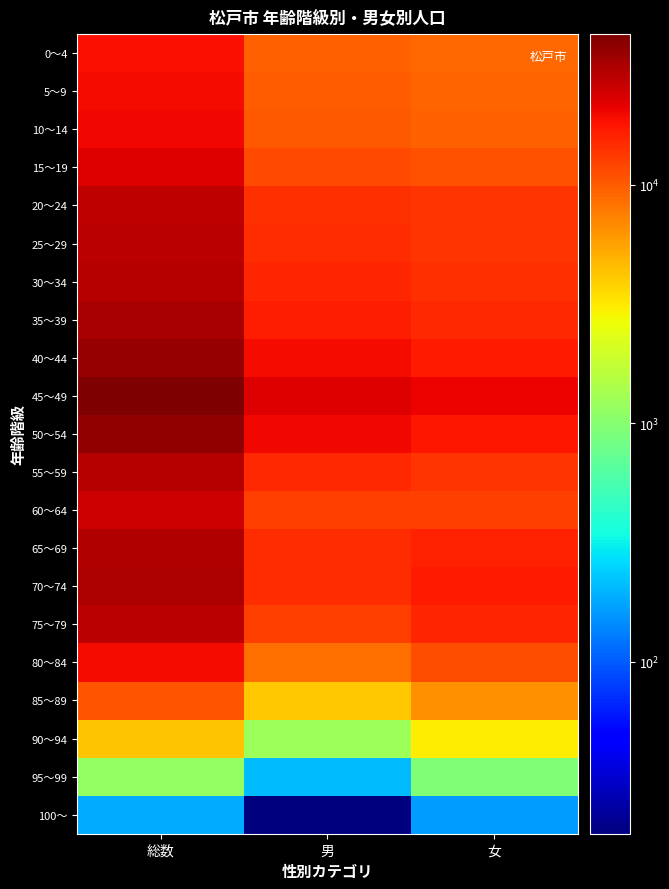

What is the total value across all series at 男?

247540